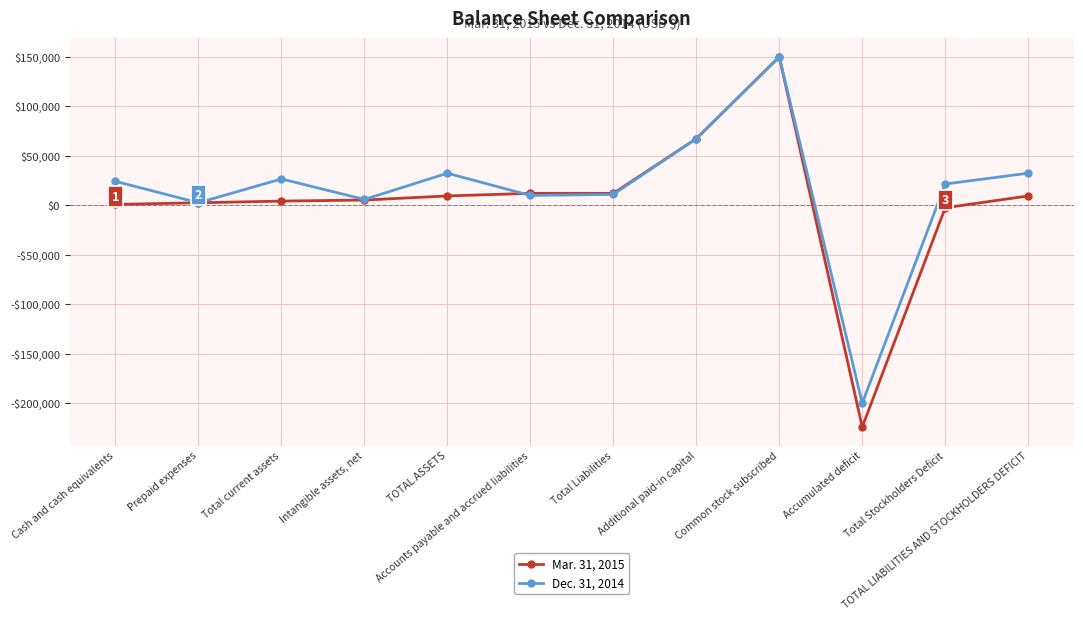

Does the chart have visible grid lines?

Yes